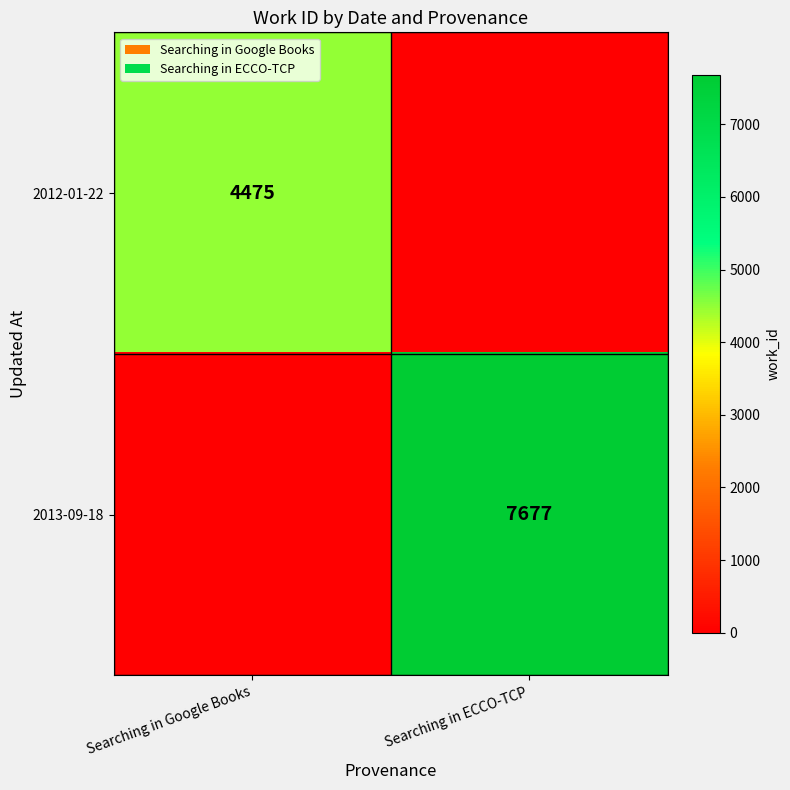

What is the greatest value displayed?

7677